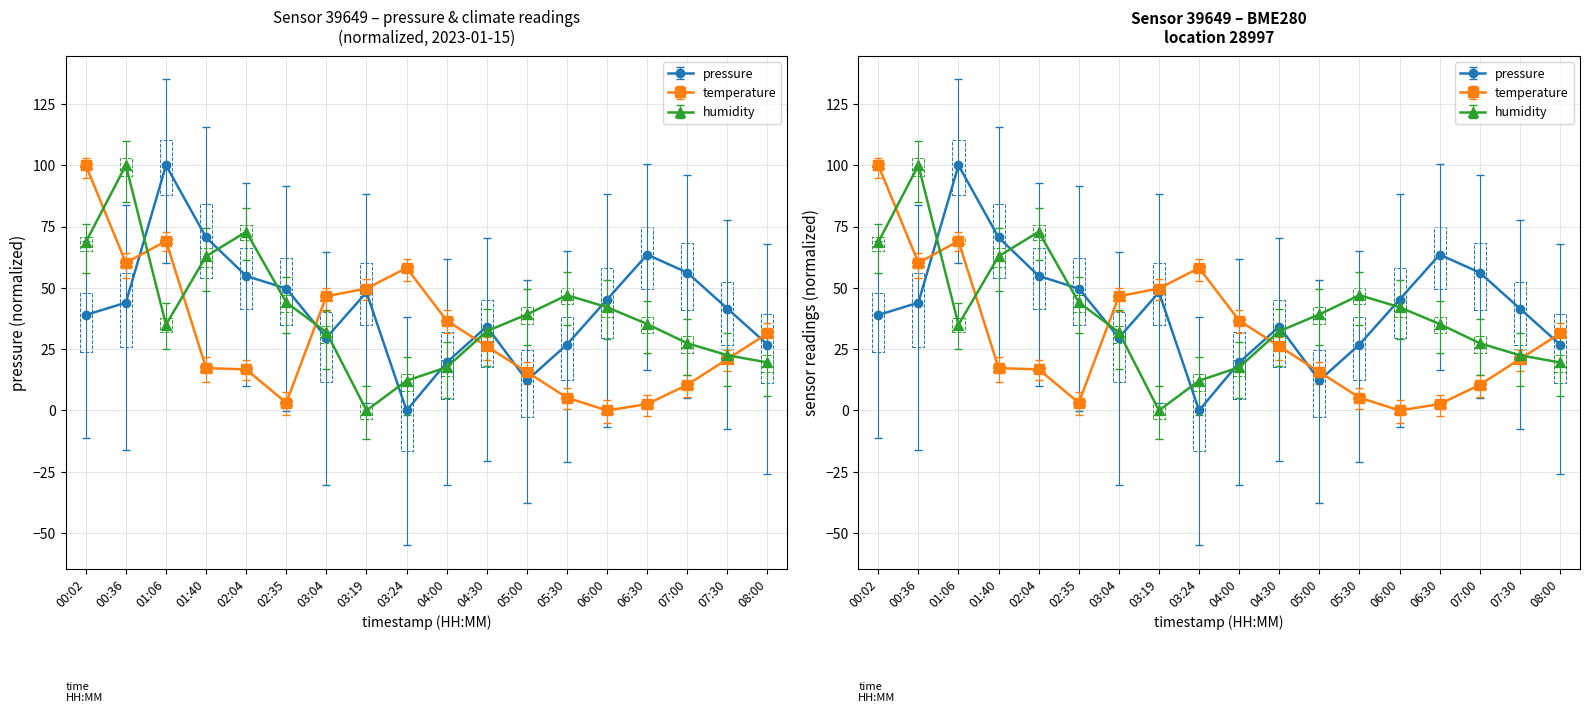

How many data points in pressure are above 43?

9